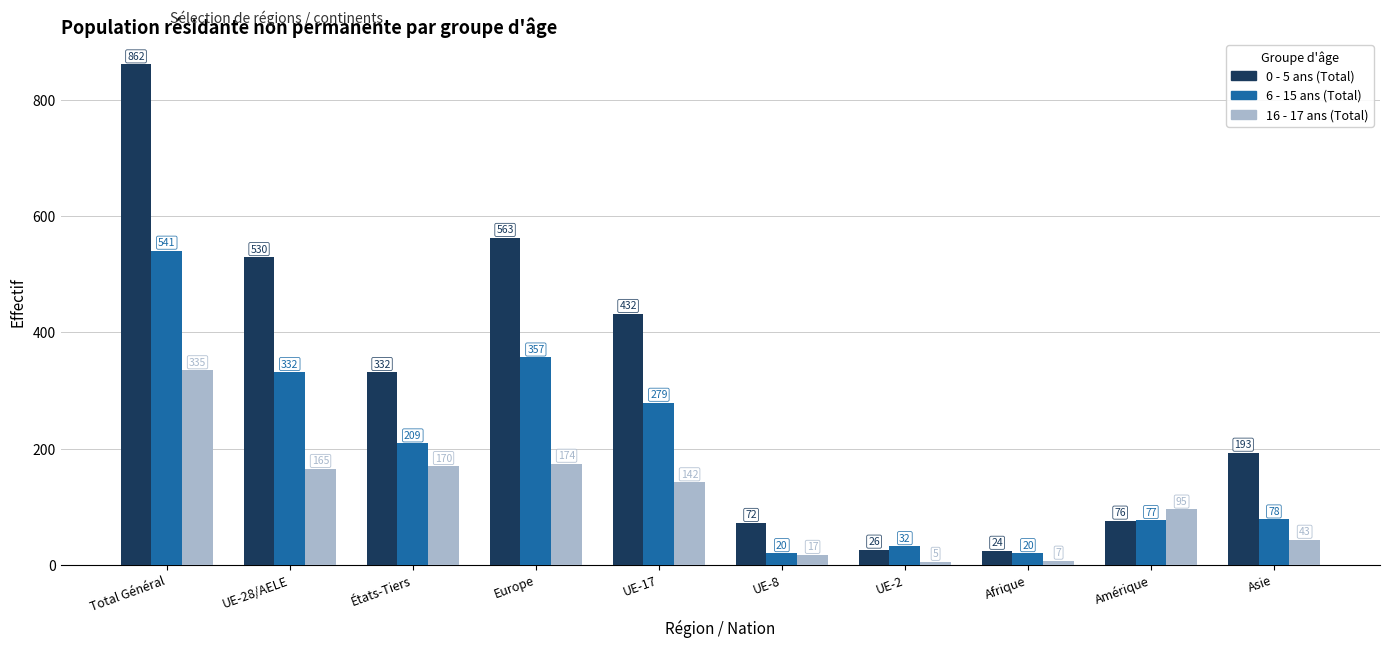

What is the spread (max minus min) of values at UE-28/AELE?

365